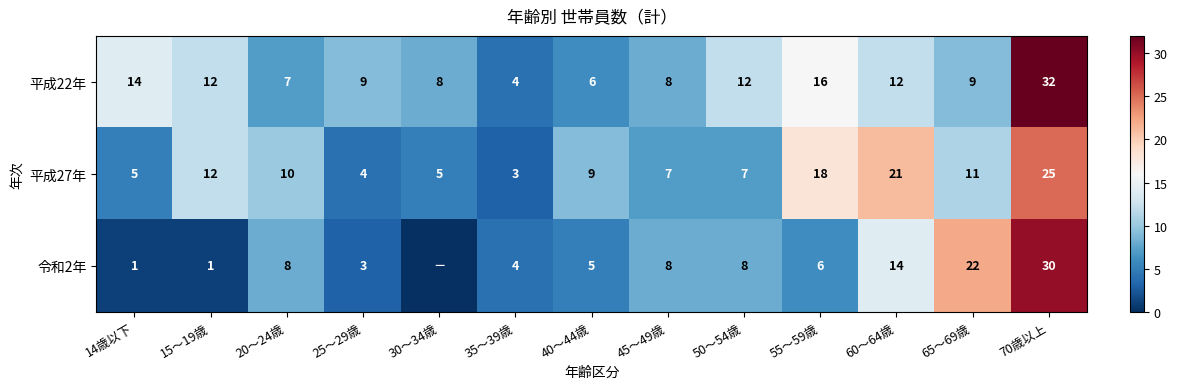

The 平成27年 series shows 10 at 50～54歳. True or false?

False